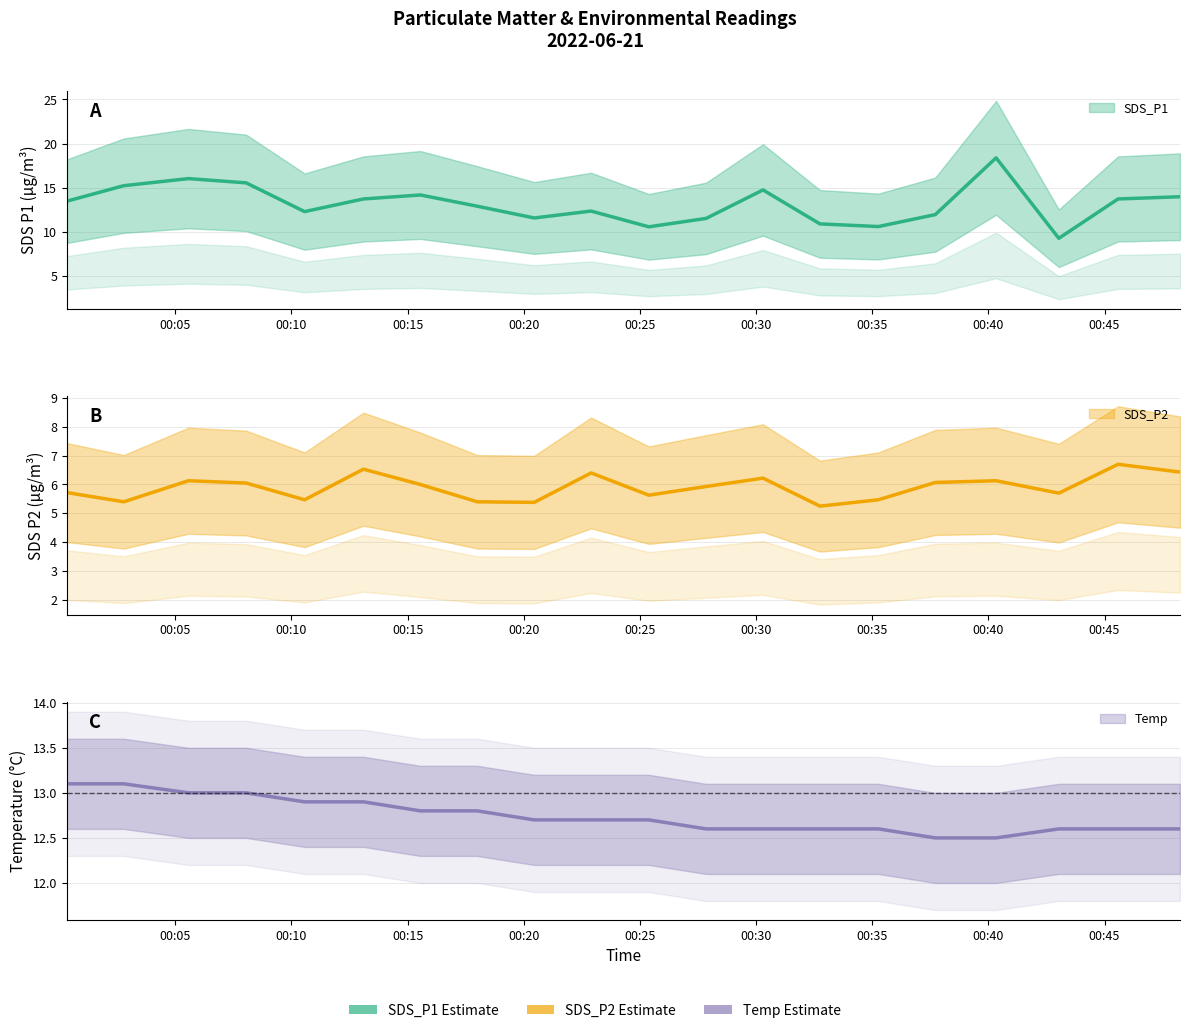

Which label corresponds to the largest value in the chart?

2022/06/21 00:40:20